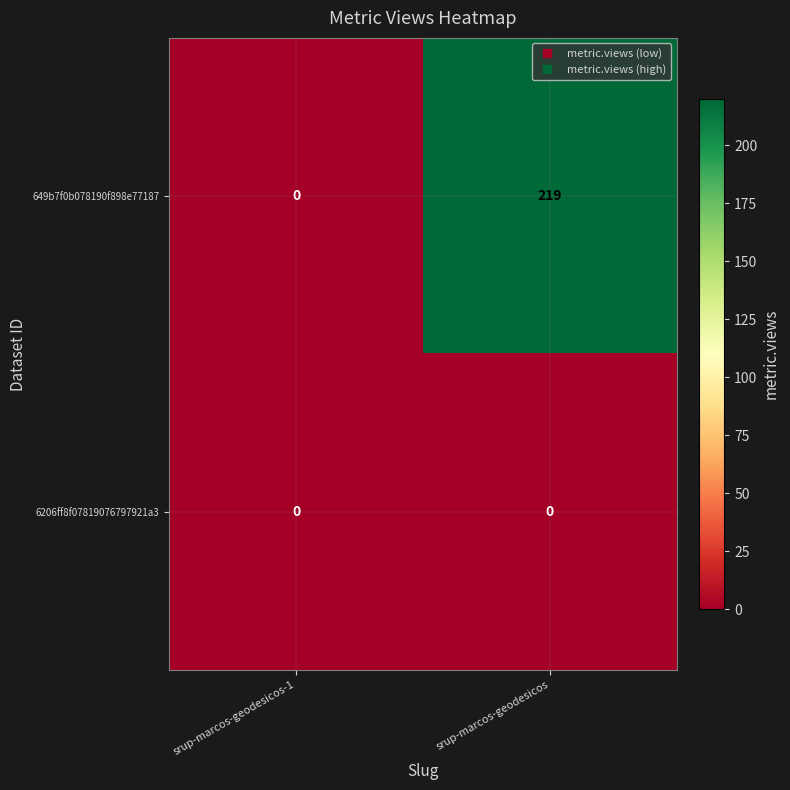

Reading right to left, extract all data points from this chart.

649b7f0b078190f898e77187: srup-marcos-geodesicos=219	srup-marcos-geodesicos-1=0
6206ff8f07819076797921a3: srup-marcos-geodesicos=0	srup-marcos-geodesicos-1=0